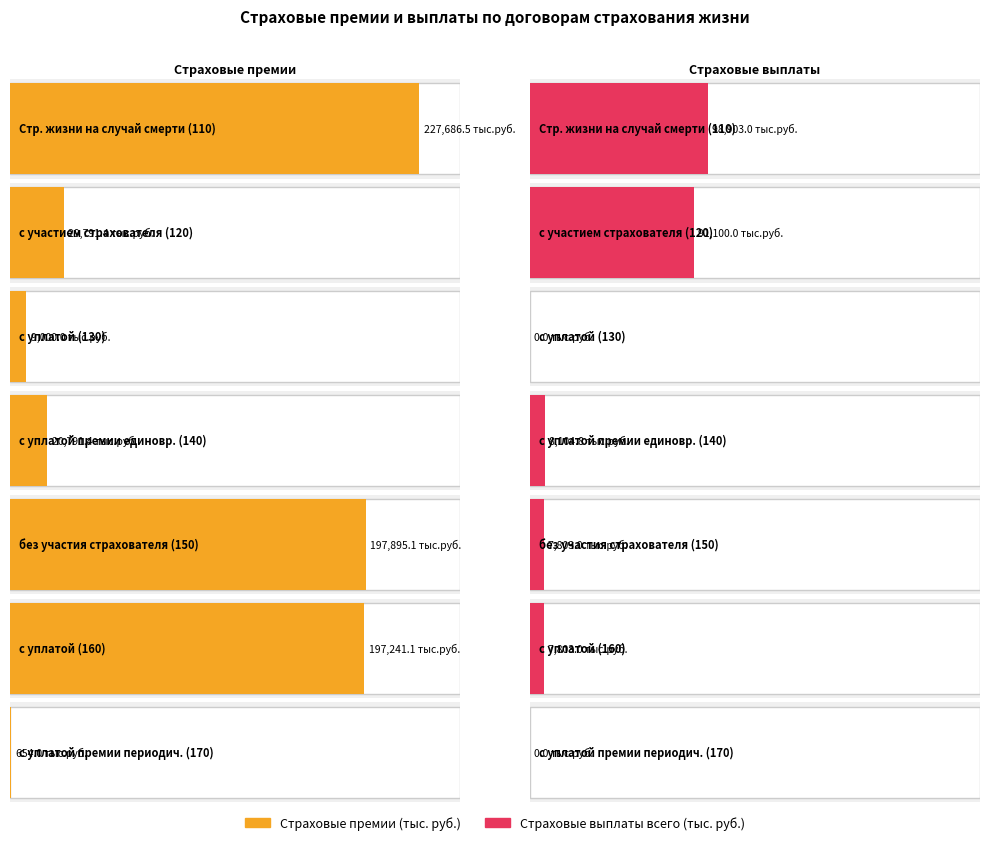

The value of Страховые выплаты всего (тыс. руб.) at 150 is 7803.0. True or false?

True